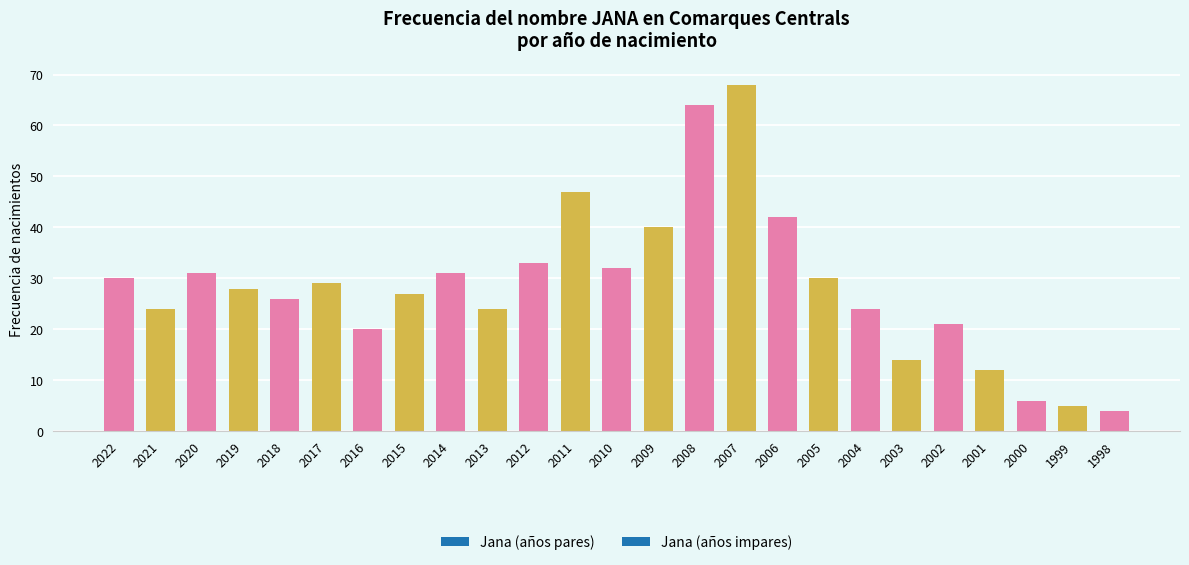

The value at 2002 is 21. True or false?

True